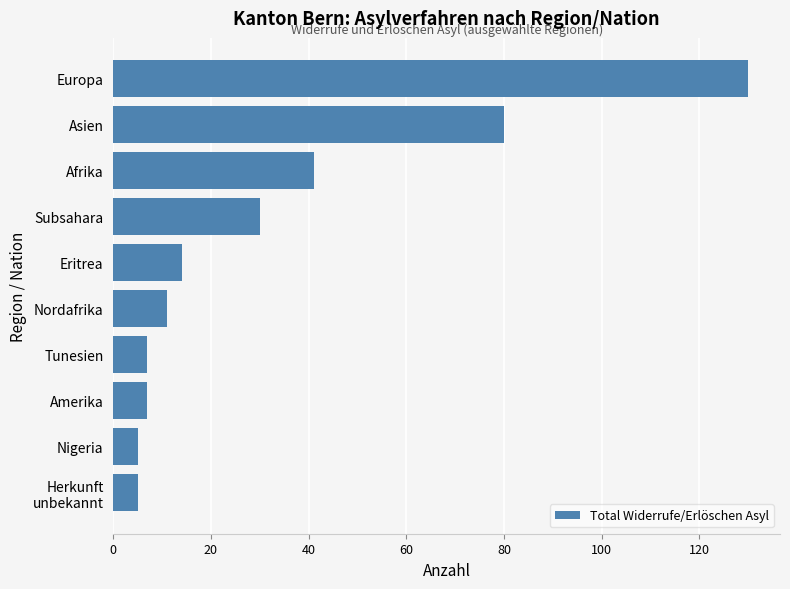

What is the sum of all values?

330